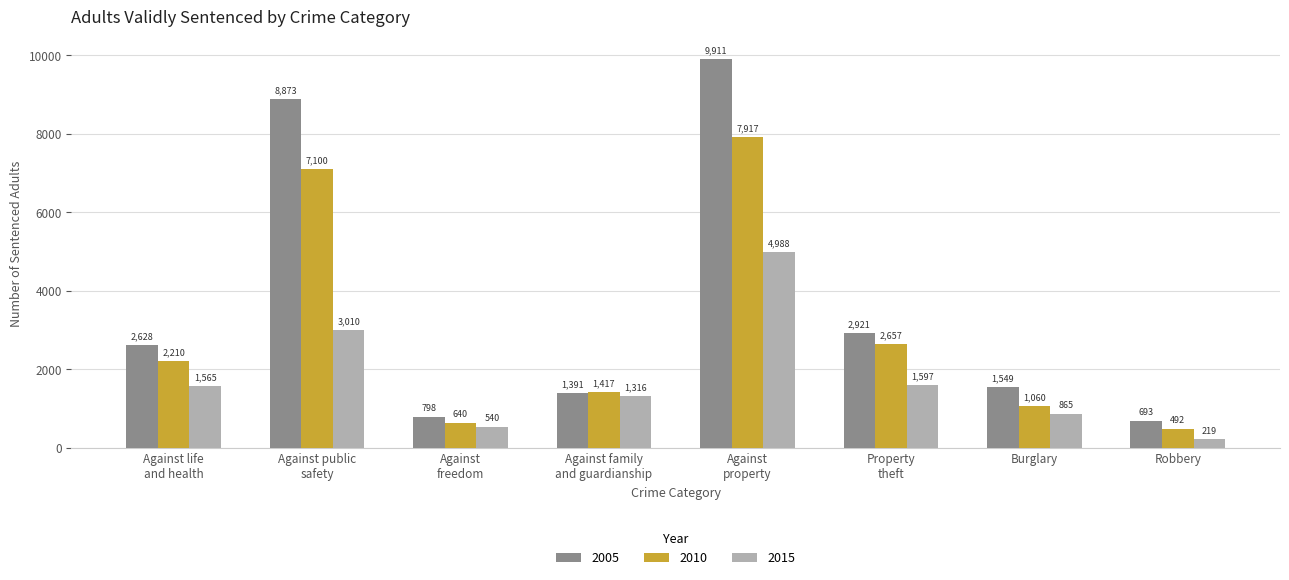

Which category has the highest value in the 2010 series?

Against
property